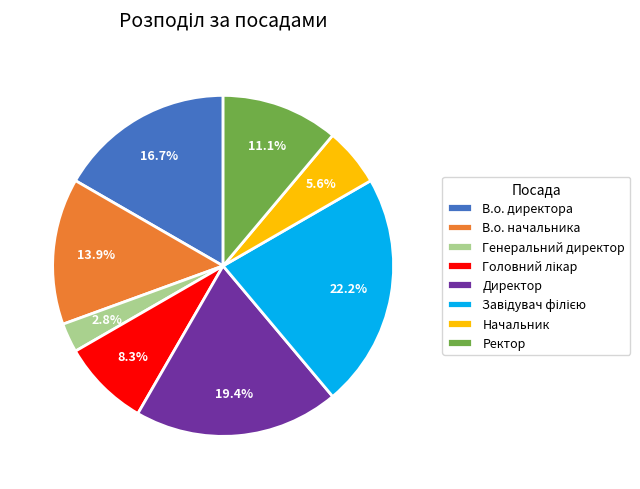

What percentage do В.о. директора and Директор together represent?

36.1%